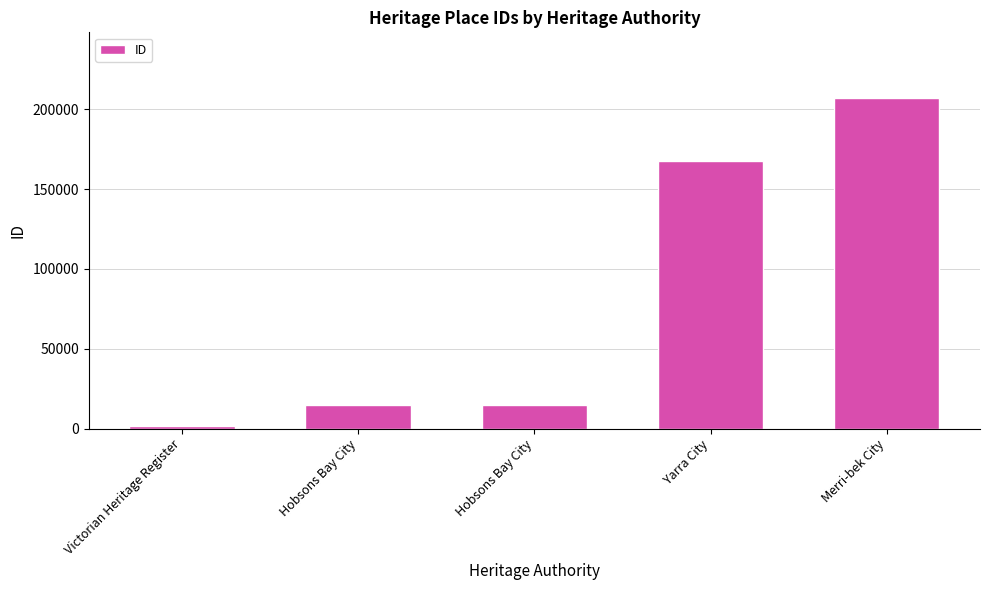

How many categories are shown in the chart?

5